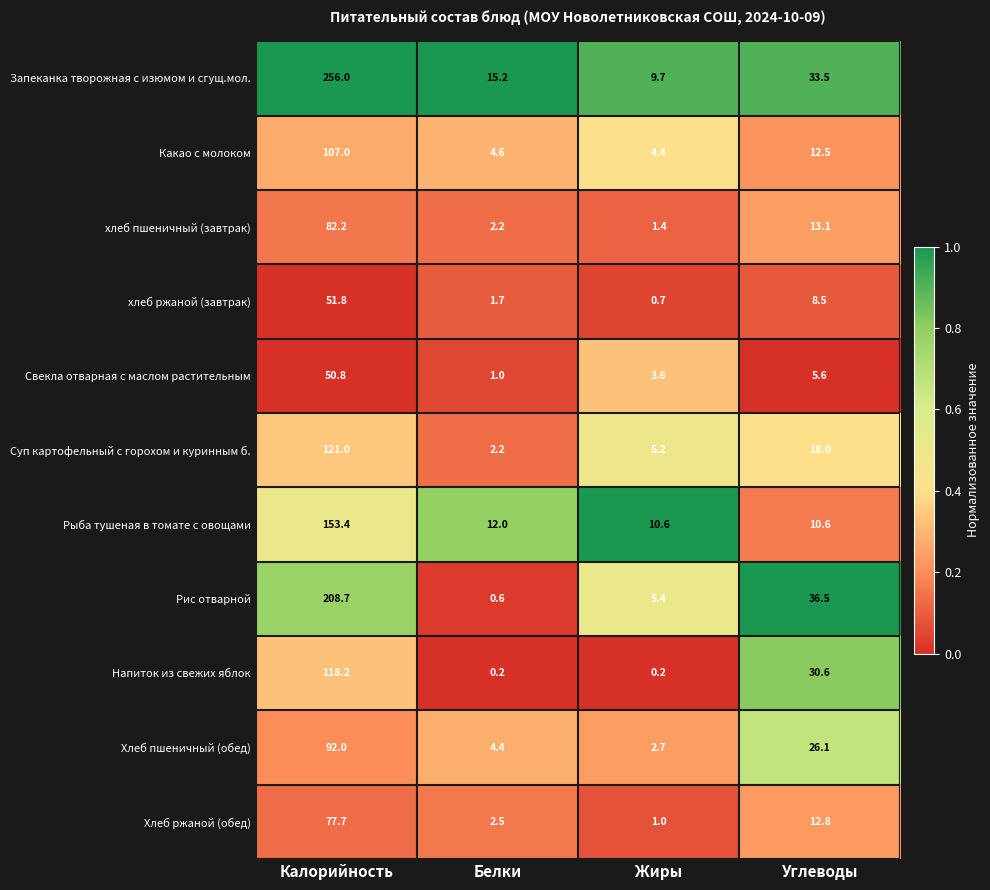

What is the difference between the maximum and minimum values in the хлеб ржаной (завтрак) series?

51.1